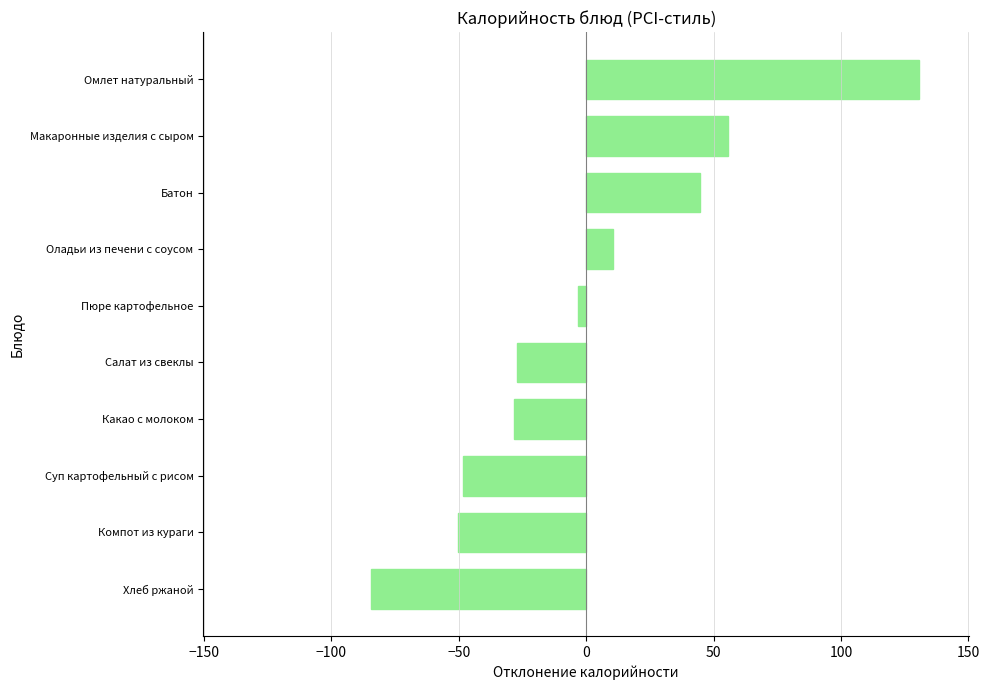

What value does the data have at Какао с молоком?

-28.3